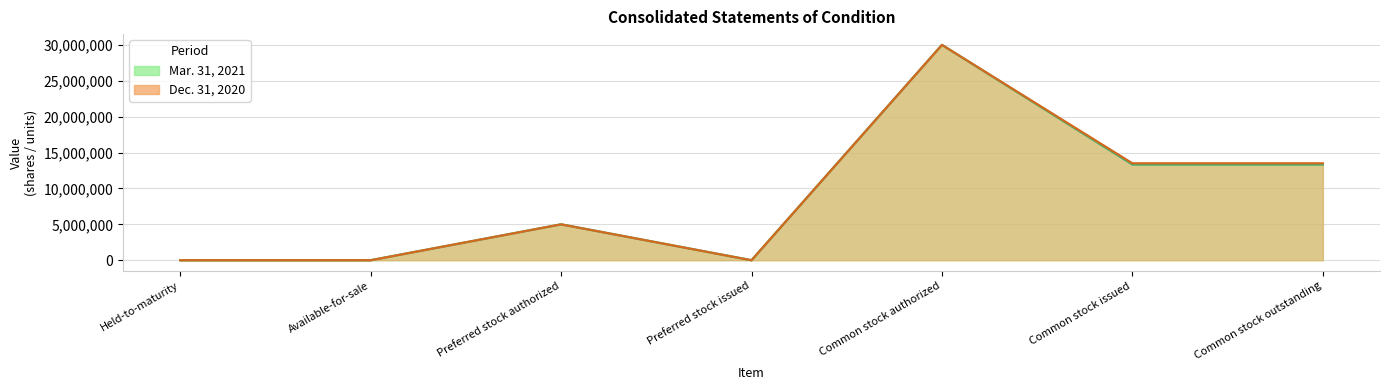

How many Mar. 31, 2021 values are between 0 and 13326509?

6